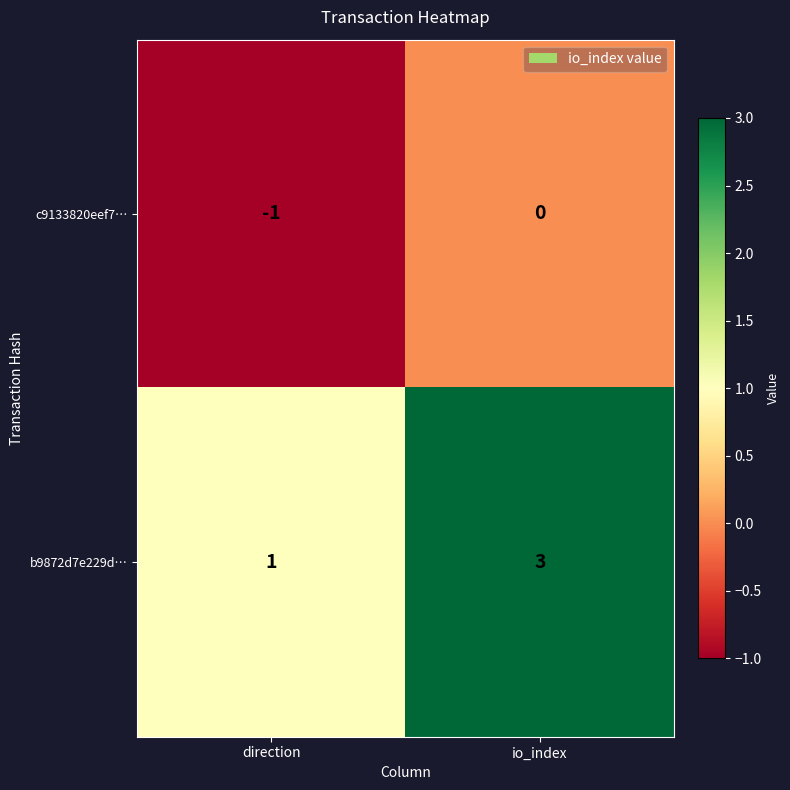

The b9872d7e229d… series shows 2 at direction. True or false?

False